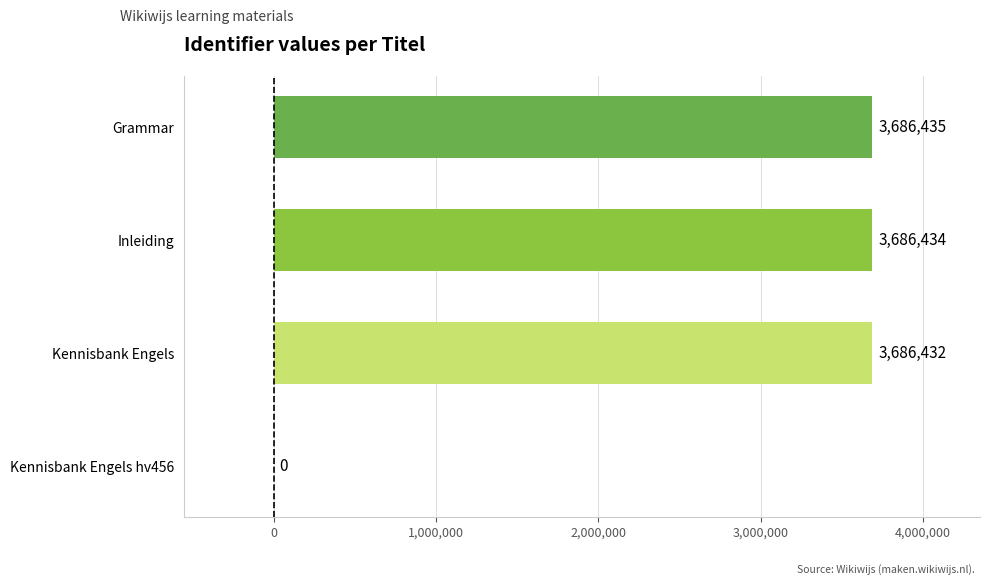

Is it true that the value at Kennisbank Engels hv456 is 0?

True